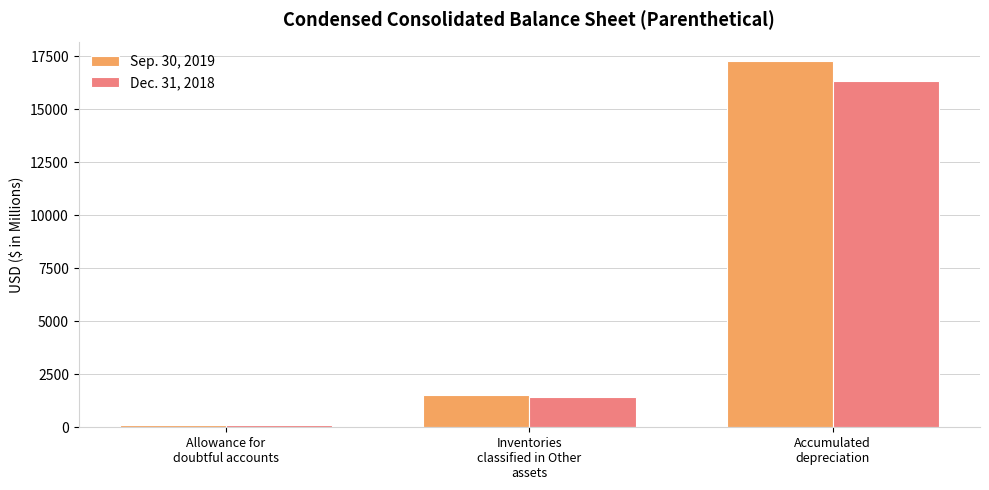

What value does the Sep. 30, 2019 series have at Allowance for
doubtful accounts, to the nearest 100?

100